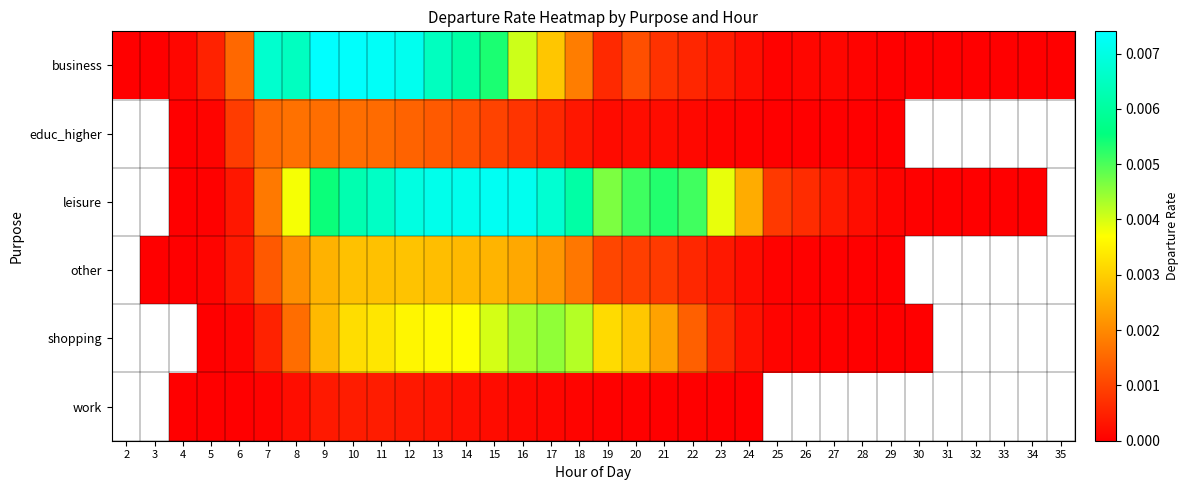

Which has a higher value, 19 or 23?

19